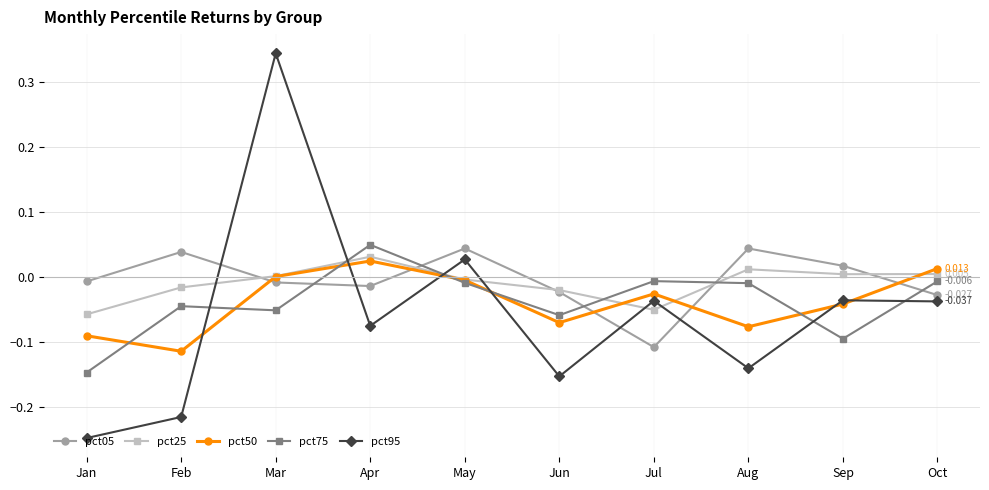

True or false: pct25 has a value of 0.0 at Mar.

True